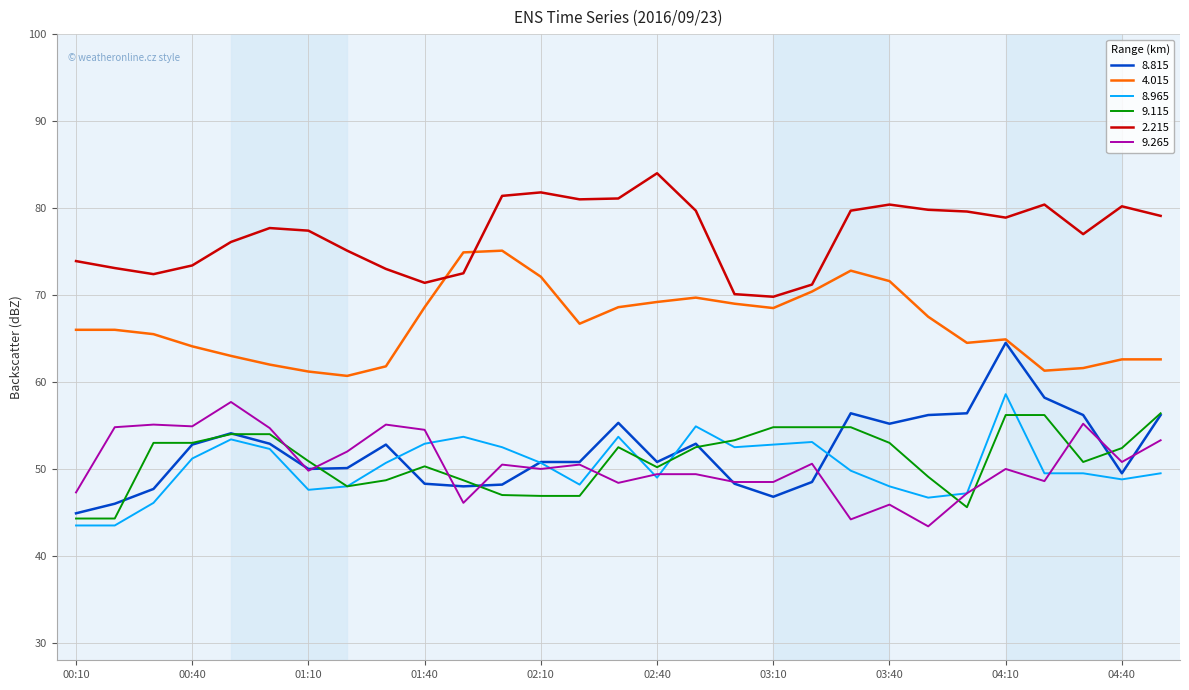

Which series has the widest spread of values?

8.815